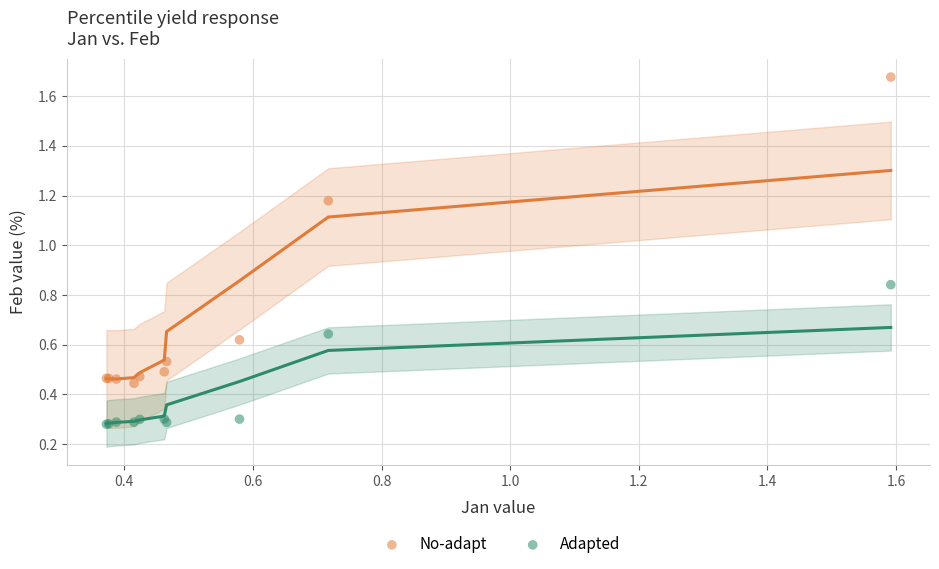

Which series contains the lowest Y value?

Adapted